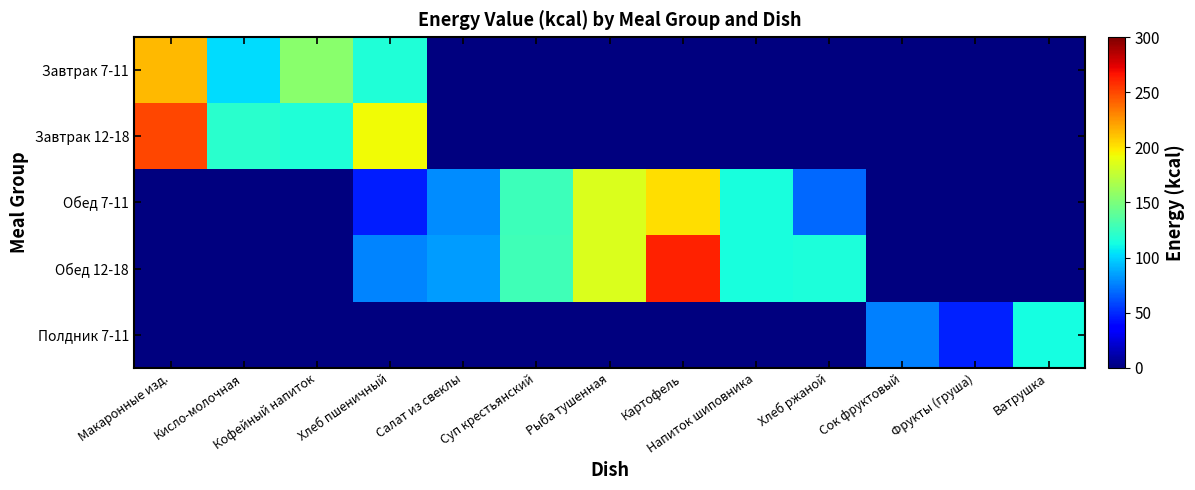

Reading left to right, extract all data points from this chart.

Завтрак 7-11: Макаронные изд.=213.4	Кисло-молочная=102.0	Кофейный напиток=155.2	Хлеб пшеничный=116.9	Салат из свеклы=0.0	Суп крестьянский=0.0	Рыба тушенная=0.0	Картофель=0.0	Напиток шиповника=0.0	Хлеб ржаной=0.0	Сок фруктовый=0.0	Фрукты (груша)=0.0	Ватрушка=0.0
Завтрак 12-18: Макаронные изд.=250.0	Кисло-молочная=120.0	Кофейный напиток=116.9	Хлеб пшеничный=193.1	Салат из свеклы=0.0	Суп крестьянский=0.0	Рыба тушенная=0.0	Картофель=0.0	Напиток шиповника=0.0	Хлеб ржаной=0.0	Сок фруктовый=0.0	Фрукты (груша)=0.0	Ватрушка=0.0
Обед 7-11: Макаронные изд.=0.0	Кисло-молочная=0.0	Кофейный напиток=0.0	Хлеб пшеничный=46.8	Салат из свеклы=79.1	Суп крестьянский=126.6	Рыба тушенная=184.0	Картофель=202.2	Напиток шиповника=114.8	Хлеб ржаной=69.0	Сок фруктовый=0.0	Фрукты (груша)=0.0	Ватрушка=0.0
Обед 12-18: Макаронные изд.=0.0	Кисло-молочная=0.0	Кофейный напиток=0.0	Хлеб пшеничный=76.2	Салат из свеклы=84.1	Суп крестьянский=128.7	Рыба тушенная=184.0	Картофель=262.2	Напиток шиповника=114.8	Хлеб ржаной=115.0	Сок фруктовый=0.0	Фрукты (груша)=0.0	Ватрушка=0.0
Полдник 7-11: Макаронные изд.=0.0	Кисло-молочная=0.0	Кофейный напиток=0.0	Хлеб пшеничный=0.0	Салат из свеклы=0.0	Суп крестьянский=0.0	Рыба тушенная=0.0	Картофель=0.0	Напиток шиповника=0.0	Хлеб ржаной=0.0	Сок фруктовый=75.0	Фрукты (груша)=47.0	Ватрушка=113.0